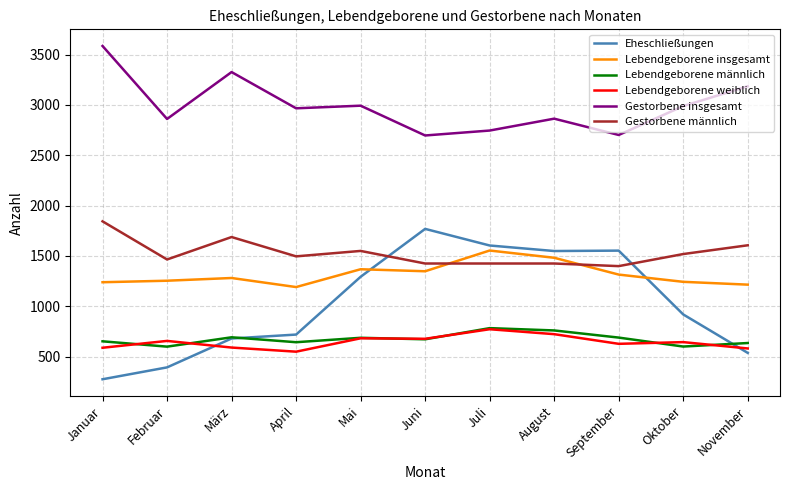

Is this an area chart (filled region under the line)?

No